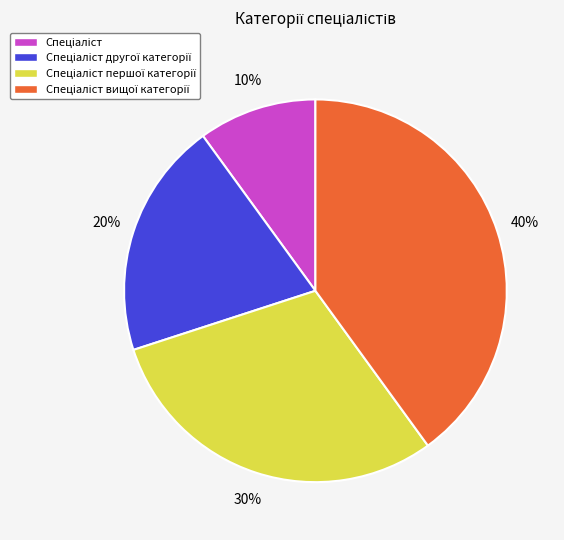

To the nearest percent, what is the average slice percentage?

25%